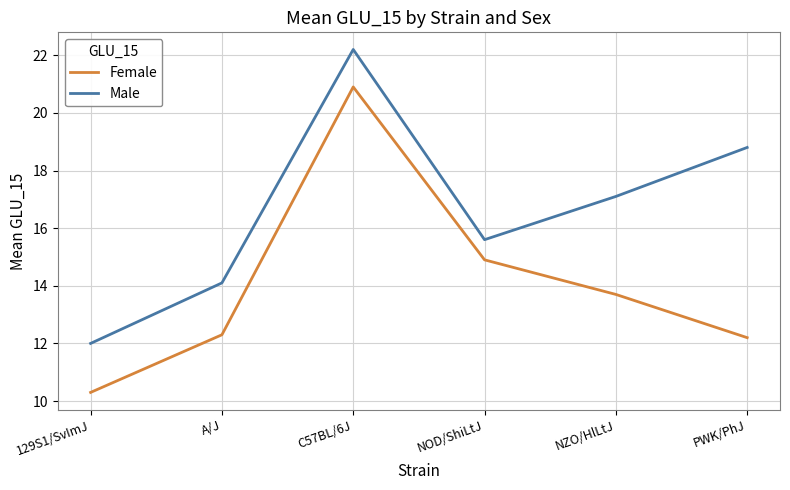

True or false: Male and Female intersect in this chart.

False